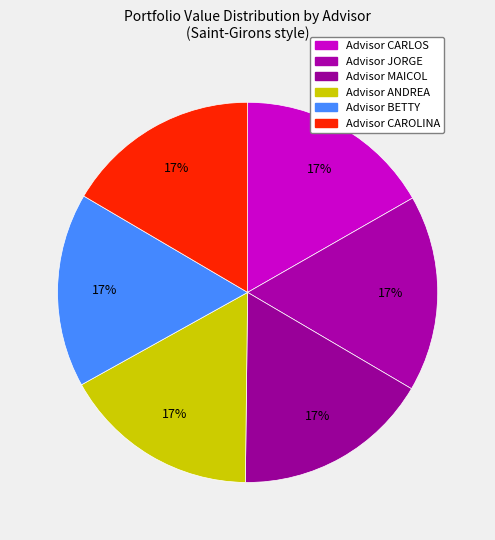

How many segments does this pie chart have?

6